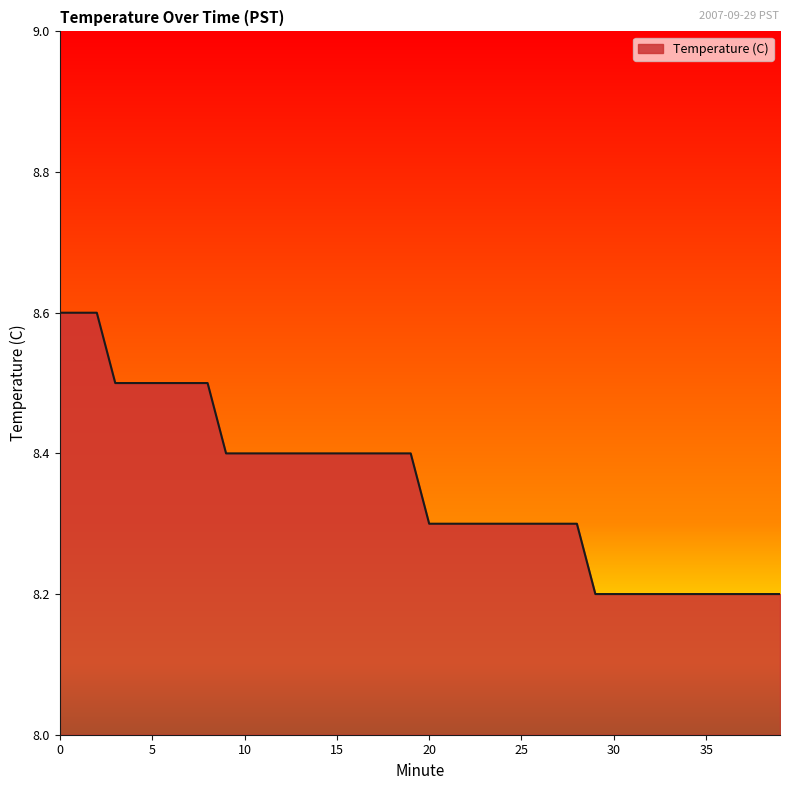

What is the greatest value displayed?

8.6